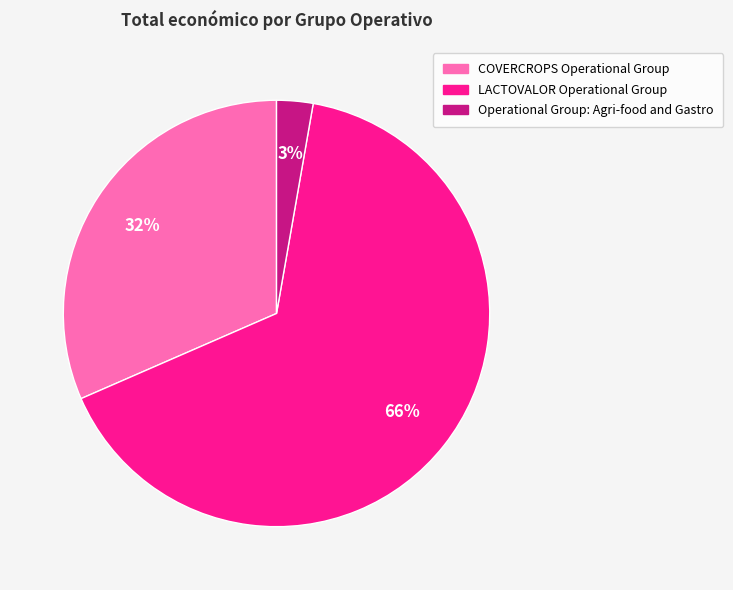

Count the number of slices in the pie.

3